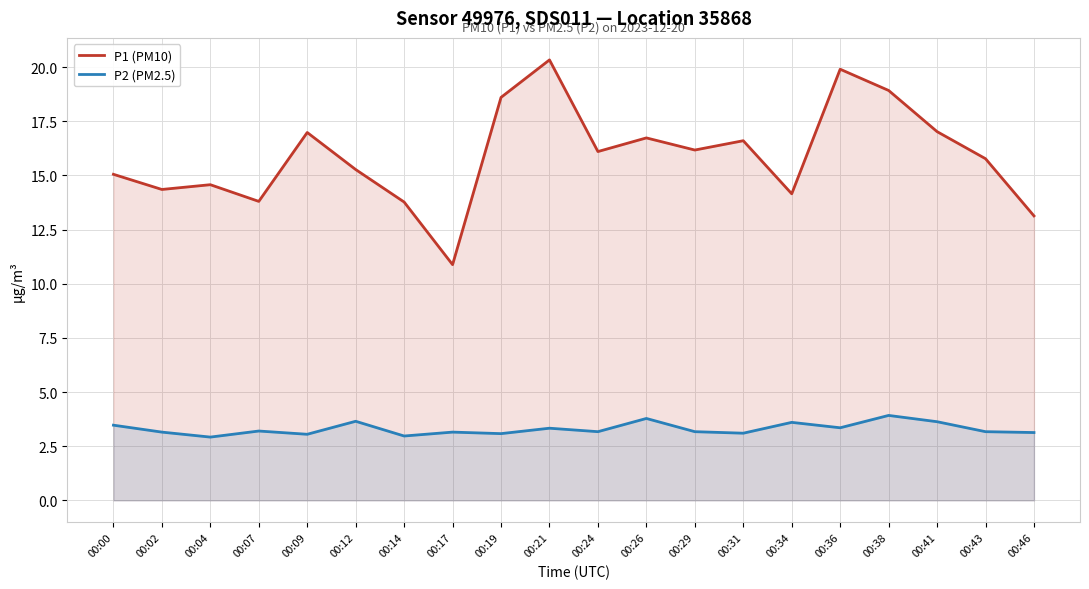

Which series has the largest total across all categories?

P1 (PM10)